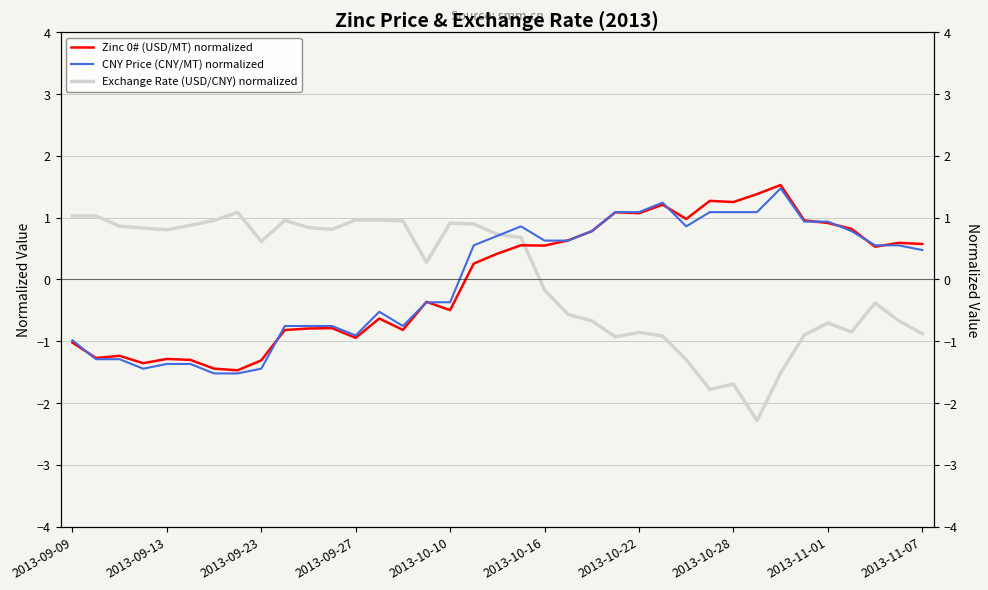

Reading left to right, transcribe all the data shown in this chart.

Zinc 0# (USD/MT) normalized: -1.0	-1.3	-1.2	-1.4	-1.3	-1.3	-1.4	-1.5	-1.3	-0.8	-0.8	-0.8	-0.9	-0.6	-0.8	-0.4	-0.5	0.3	0.4	0.6	0.5	0.6	0.8	1.1	1.1	1.2	1.0	1.3	1.3	1.4	1.5	1.0	0.9	0.8	0.5	0.6	0.6
CNY Price (CNY/MT) normalized: -1.0	-1.3	-1.3	-1.4	-1.4	-1.4	-1.5	-1.5	-1.4	-0.8	-0.8	-0.8	-0.9	-0.5	-0.8	-0.4	-0.4	0.6	0.7	0.9	0.6	0.6	0.8	1.1	1.1	1.2	0.9	1.1	1.1	1.1	1.5	0.9	0.9	0.8	0.6	0.6	0.5
Exchange Rate (USD/CNY) normalized: 1.0	1.0	0.9	0.8	0.8	0.9	1.0	1.1	0.6	1.0	0.8	0.8	1.0	1.0	0.9	0.3	0.9	0.9	0.7	0.7	-0.2	-0.6	-0.7	-0.9	-0.9	-0.9	-1.3	-1.8	-1.7	-2.3	-1.5	-0.9	-0.7	-0.8	-0.4	-0.7	-0.9